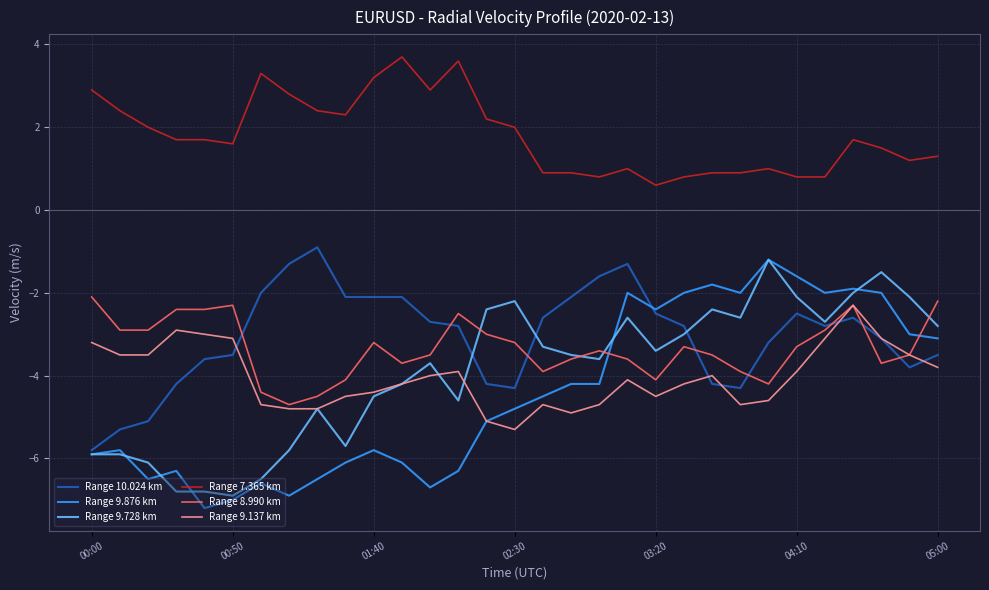

Does the chart display data point markers on the line(s)?

No